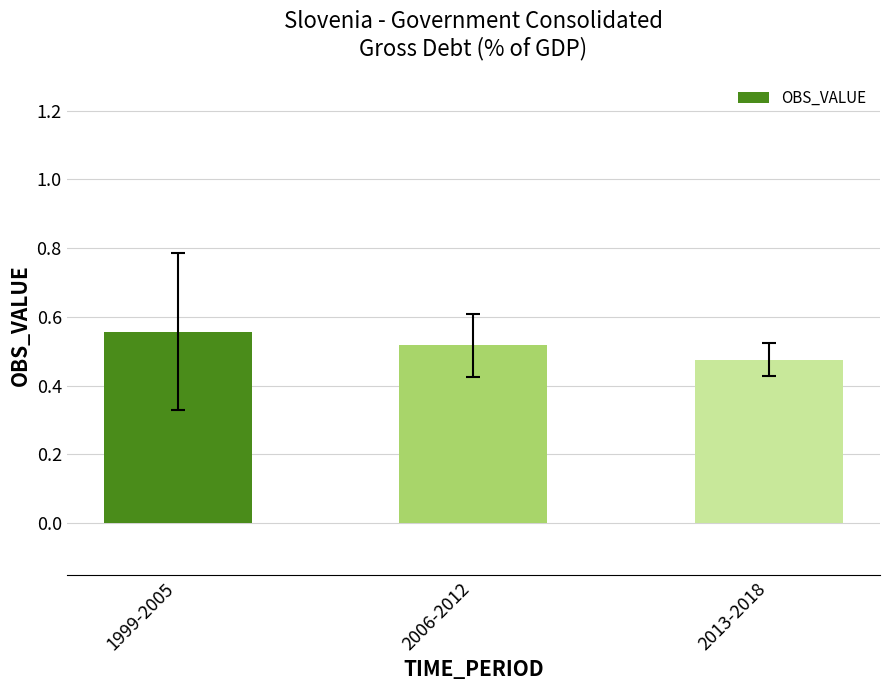

At which category does the chart reach its minimum across all series?

2013-2018